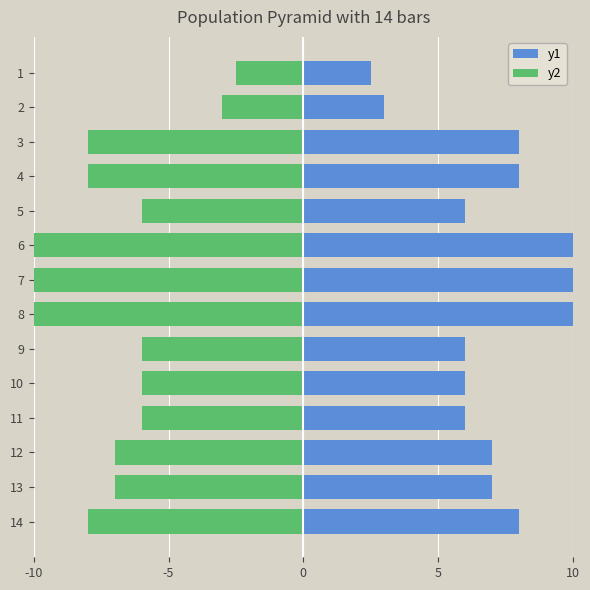

Between 7 and 4, which series saw the biggest shift?

y1